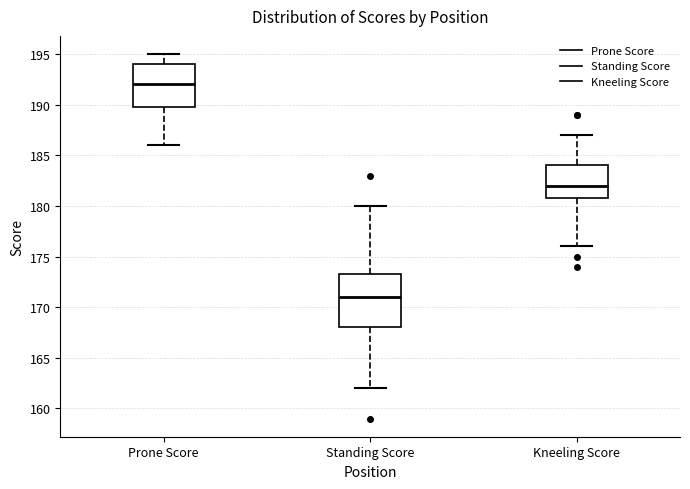

Which box is the tallest, from its lower edge to its upper edge?

Standing Score